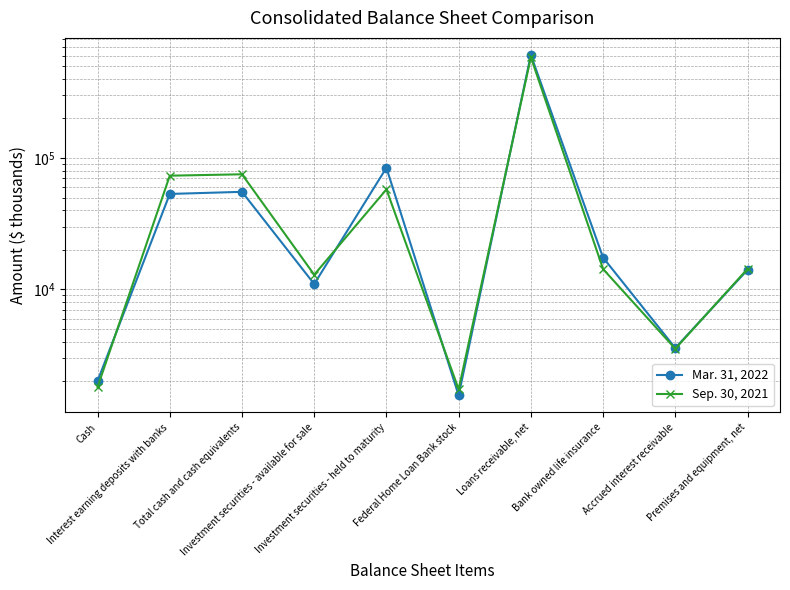

What is the highest value of the Mar. 31, 2022 series?

609413